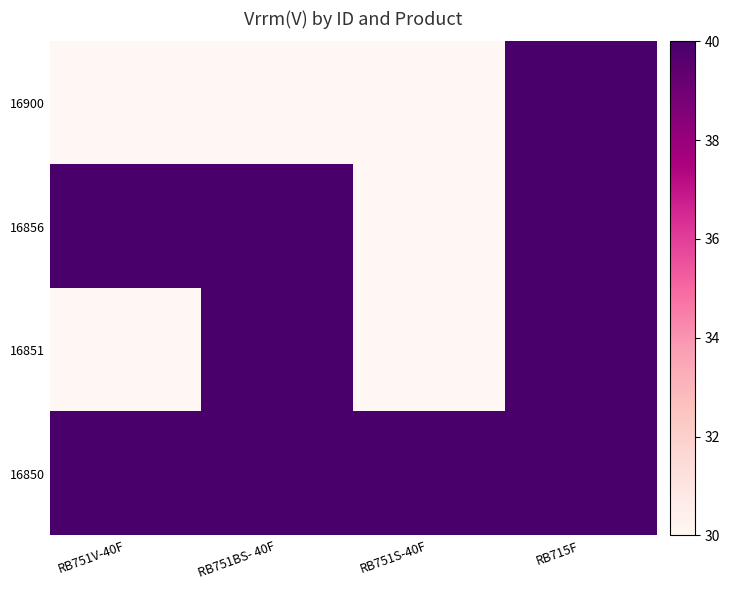

How many series are shown in this chart?

4